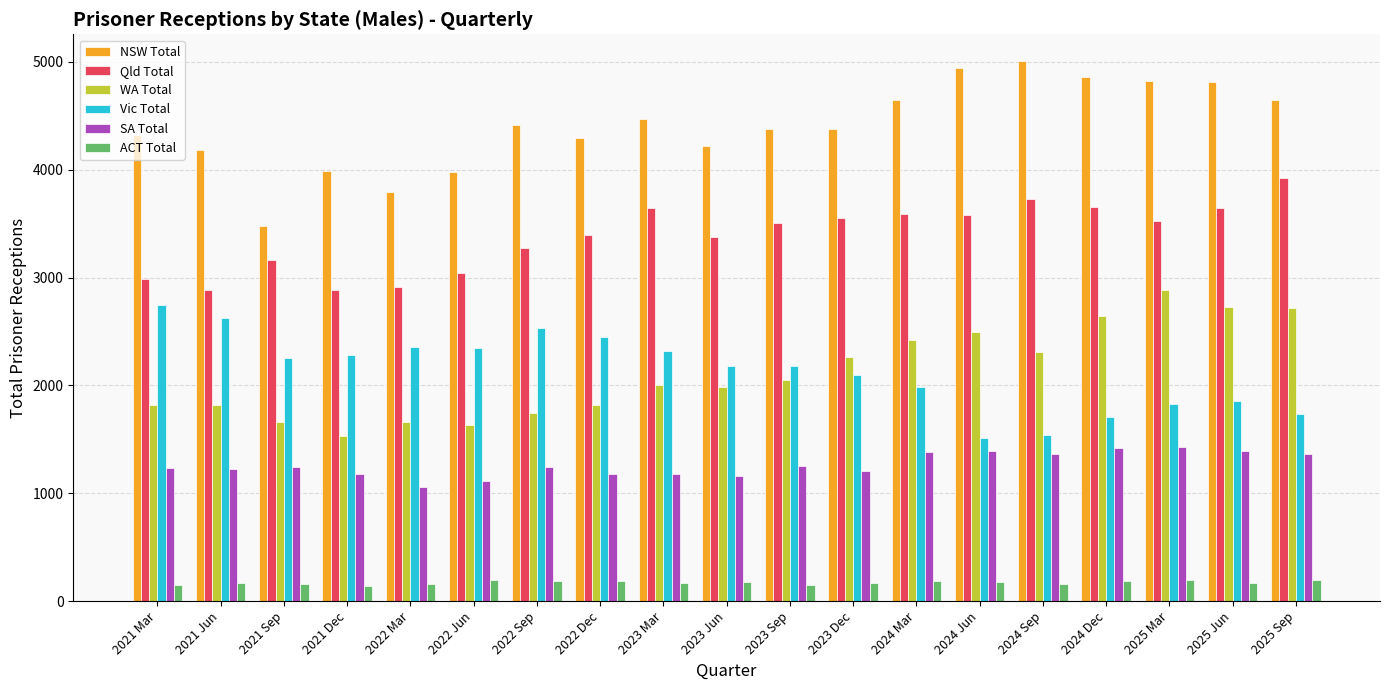

What is the approximate value of Vic Total at 2022 Mar?

2354